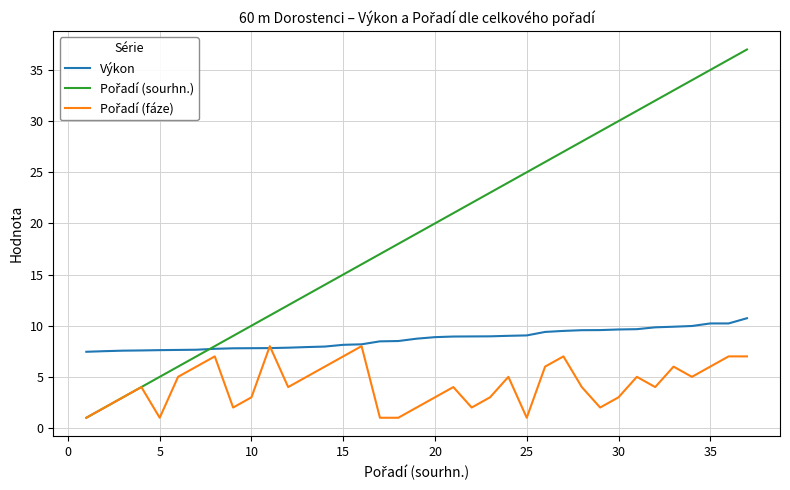

What is the maximum value shown in the chart?

37.0